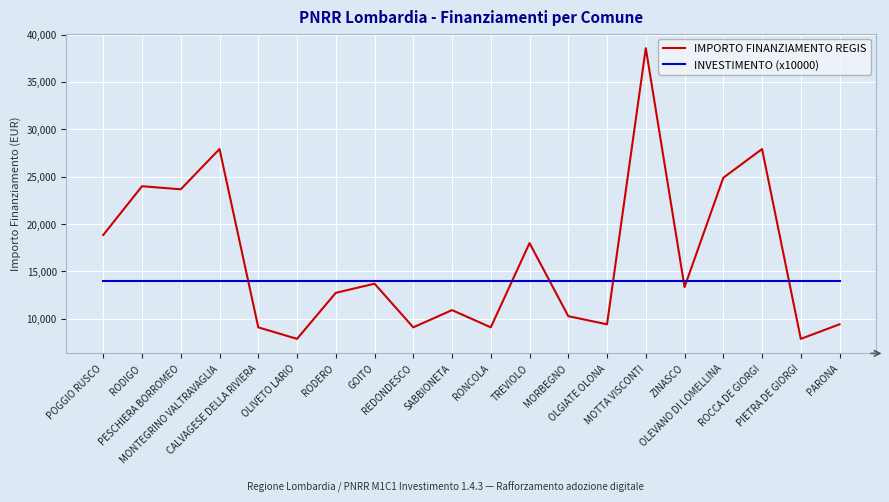

What is the average value of the IMPORTO FINANZIAMENTO REGIS series?

16340